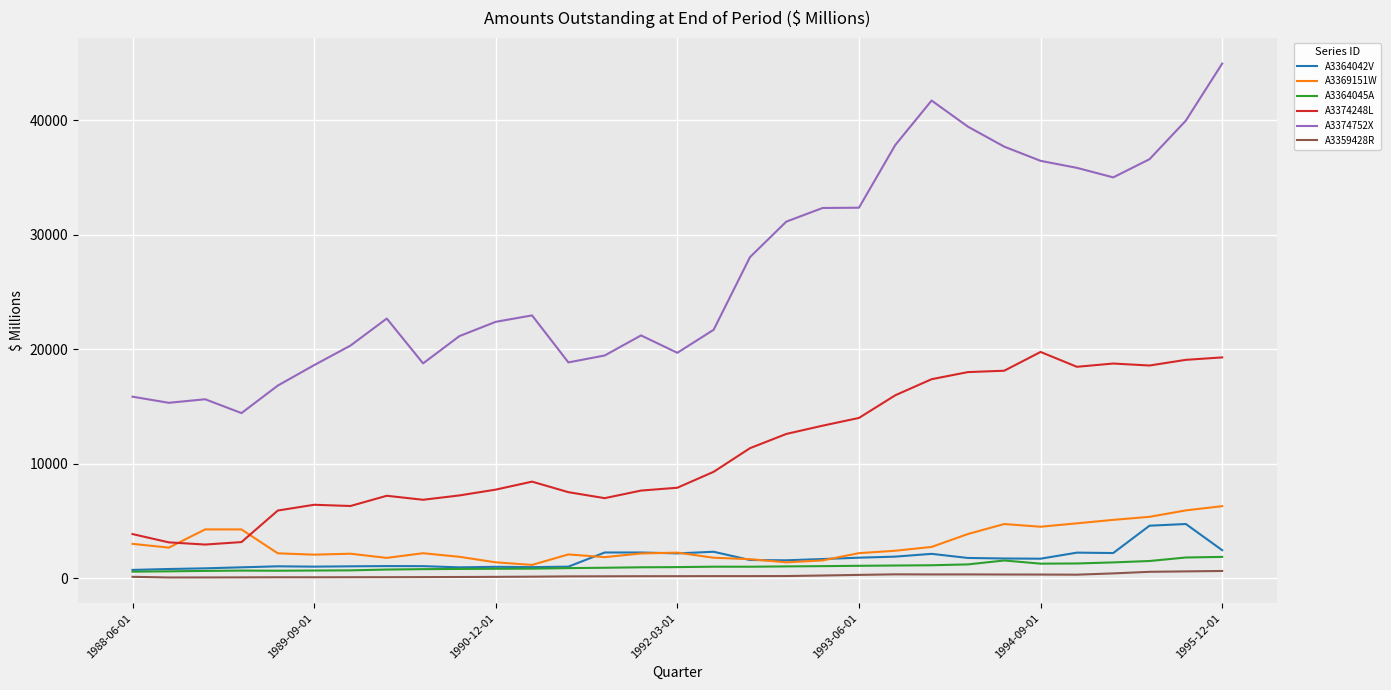

Which series has the widest spread of values?

A3374752X